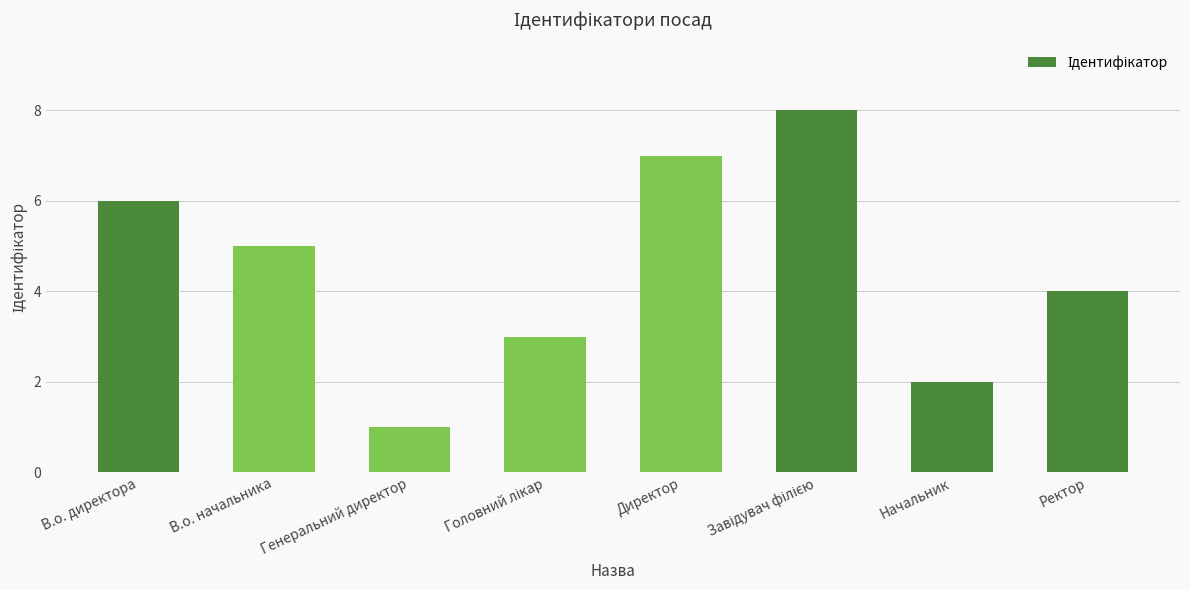

How many series are shown in this chart?

1